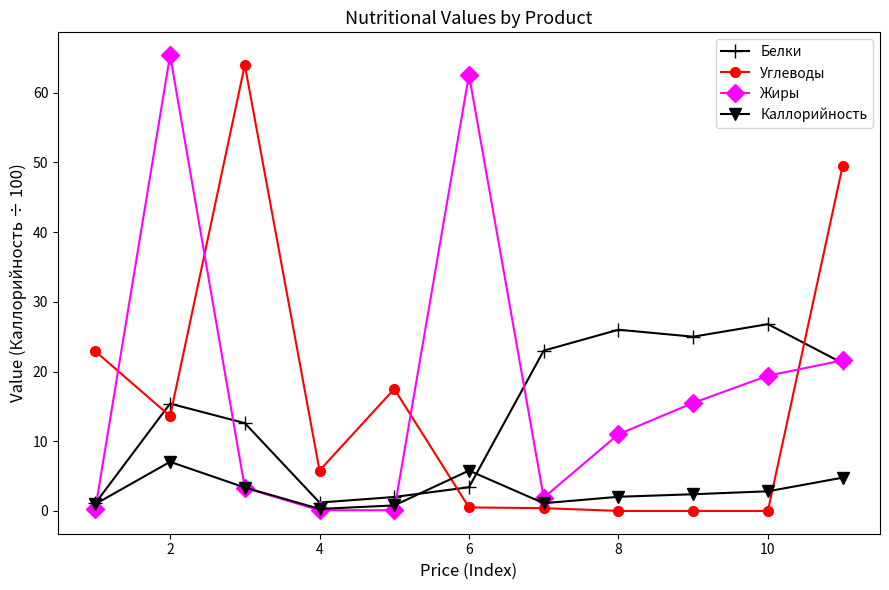

True or false: Углеводы and Жиры intersect in this chart.

True